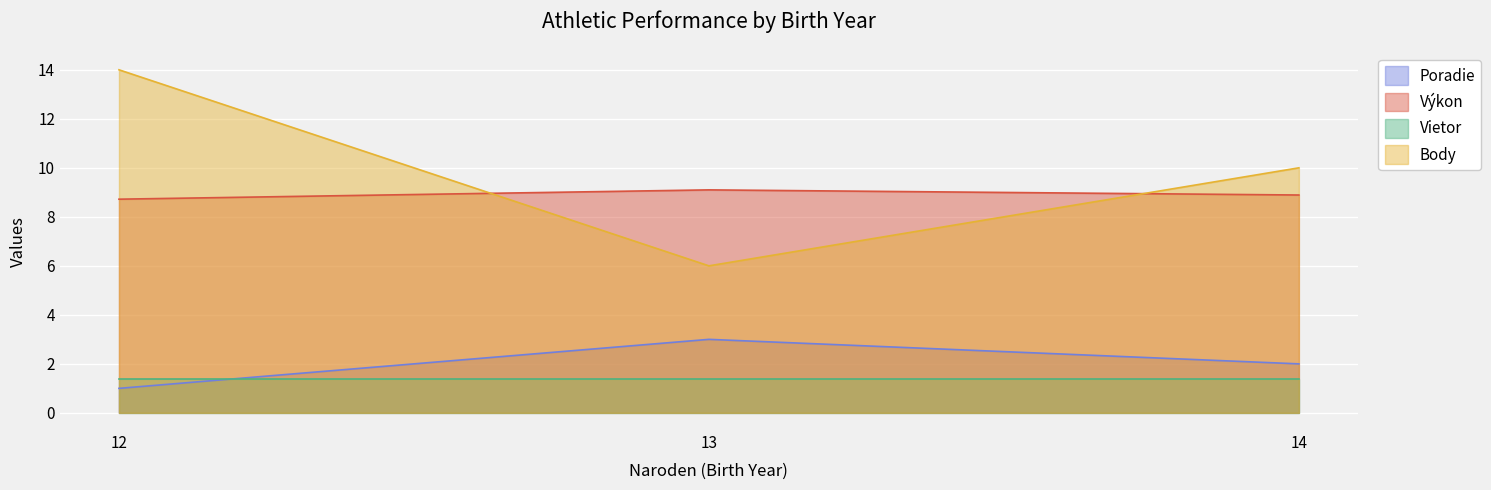

Rank the categories by Výkon value from lowest to highest.

12, 14, 13